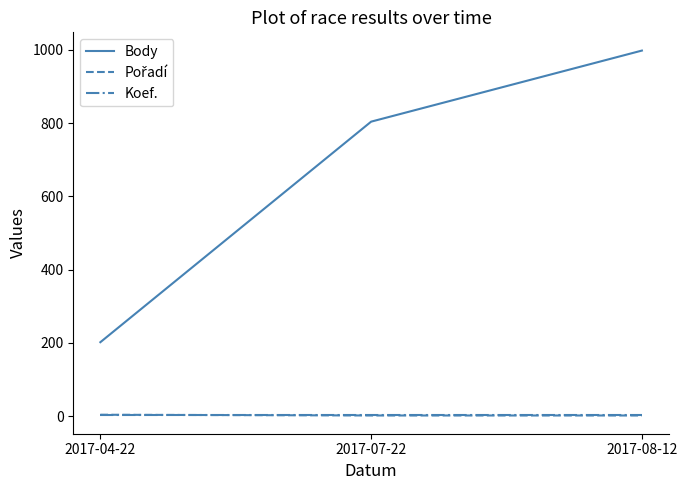

Which label corresponds to the largest value in the chart?

2017-08-12